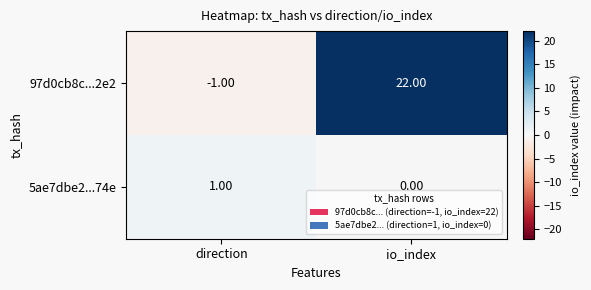

Rank the series at direction from highest to lowest value.

5ae7dbe2...74e, 97d0cb8c...2e2